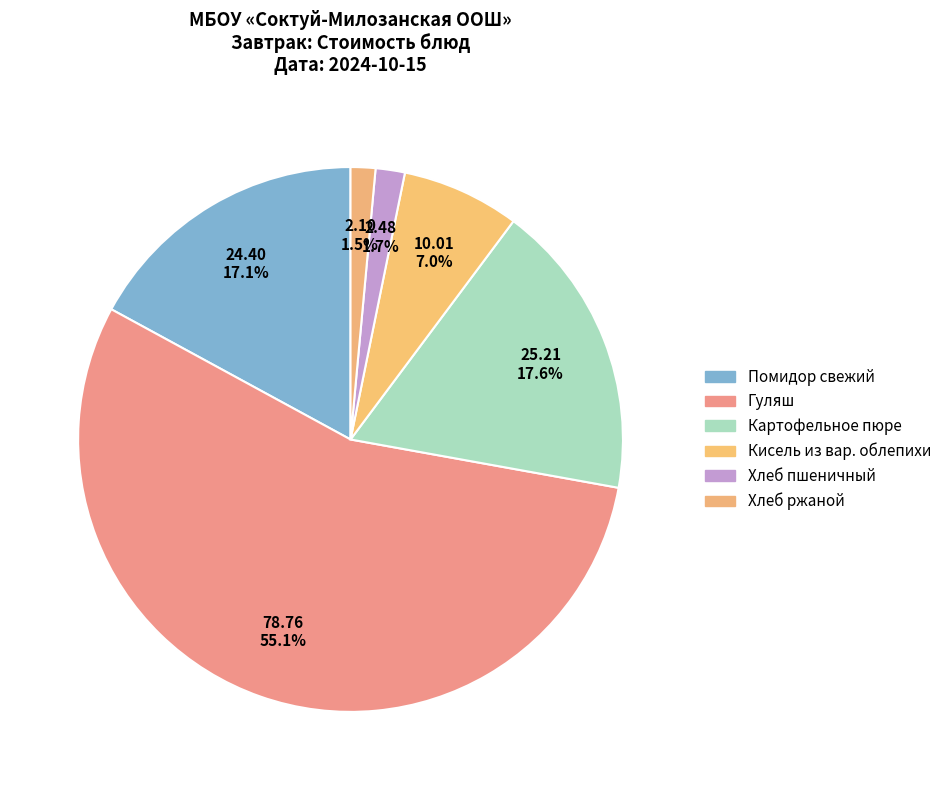

How many segments does this pie chart have?

6